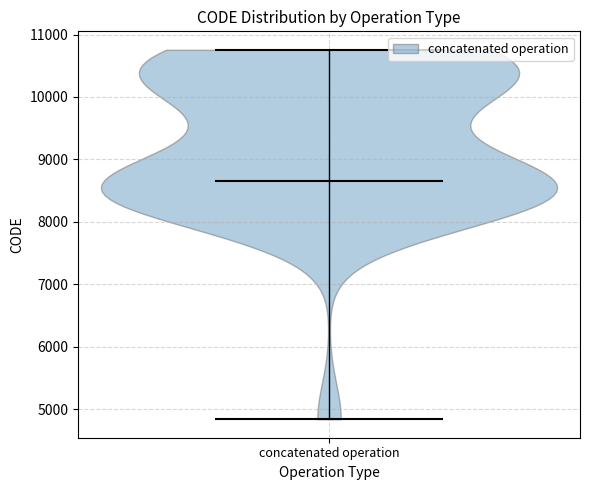

Where does the median line of the violin for concatenated operation sit on the y-axis? The values are not printed on the chart, so give them approximately, as read against the axis.

8700